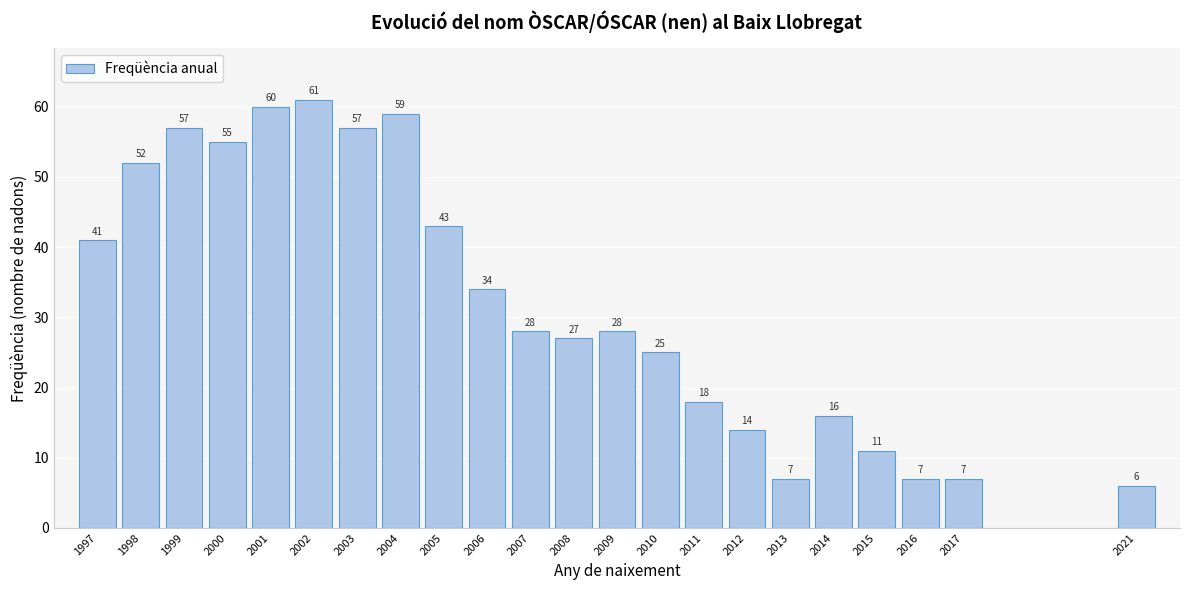

Reading left to right, list all the values displayed in this chart.

41	52	57	55	60	61	57	59	43	34	28	27	28	25	18	14	7	16	11	7	7	6